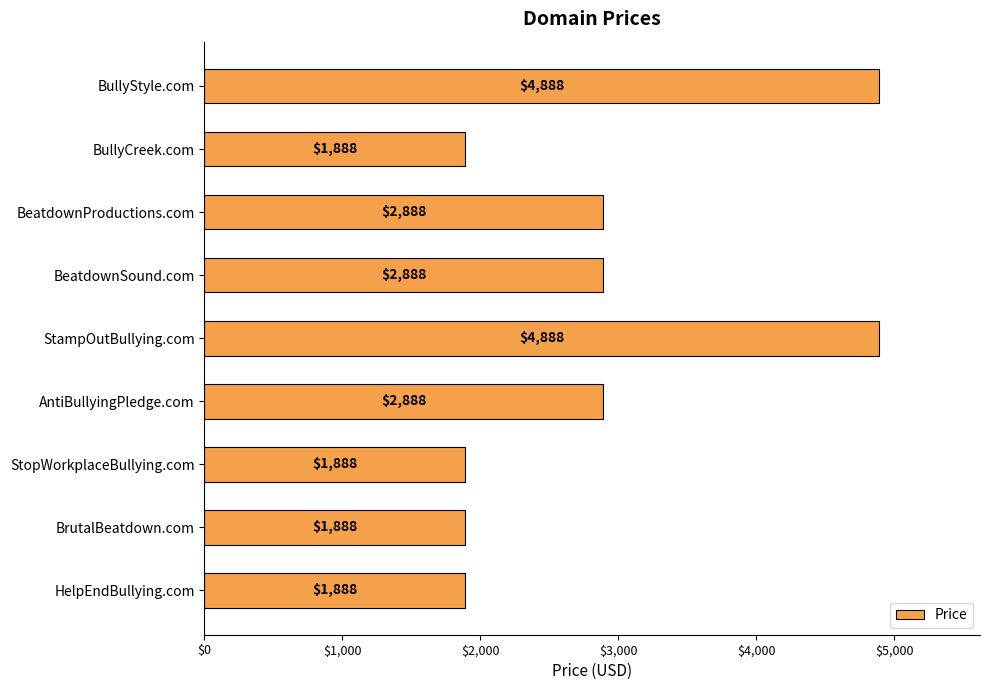

What is the sum of all values?

25992